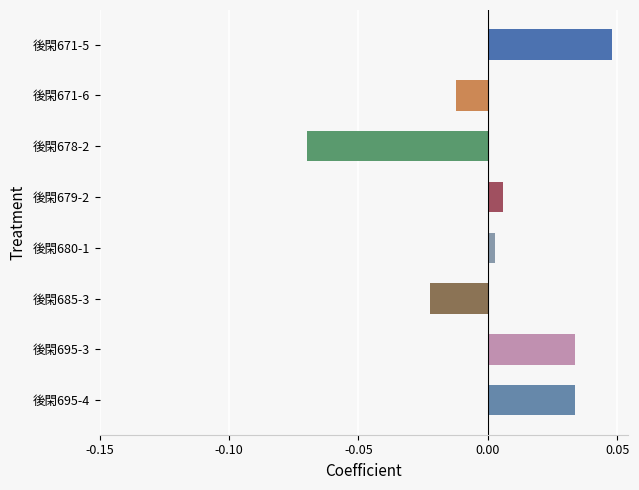

Which label corresponds to the smallest value in the chart?

後閑678-2